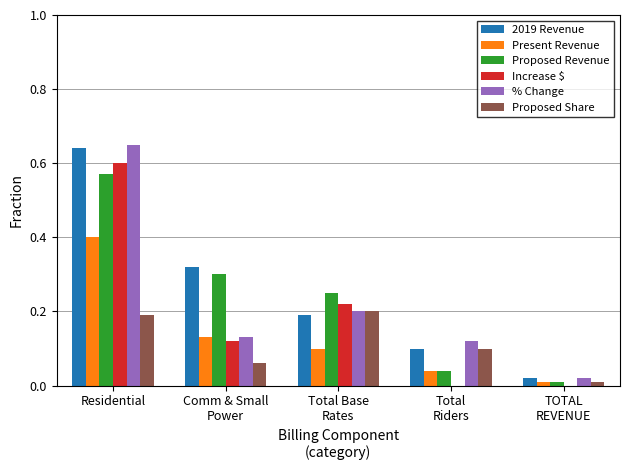

At which category is the sum across all series the highest?

Residential